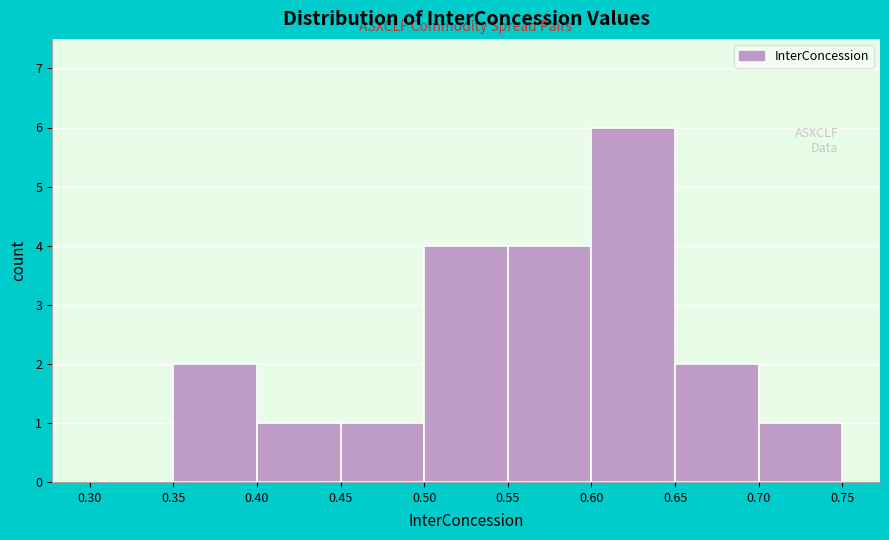

Reading left to right, transcribe this chart: for each bar, give the range it covers on the x-axis and its height. The values are not printed on the chart, so give them approximately, as read against the axis.

0.30 to 0.35: 0
0.35 to 0.40: 2
0.40 to 0.45: 1
0.45 to 0.50: 1
0.50 to 0.55: 4
0.55 to 0.60: 4
0.60 to 0.65: 6
0.65 to 0.70: 2
0.70 to 0.75: 1